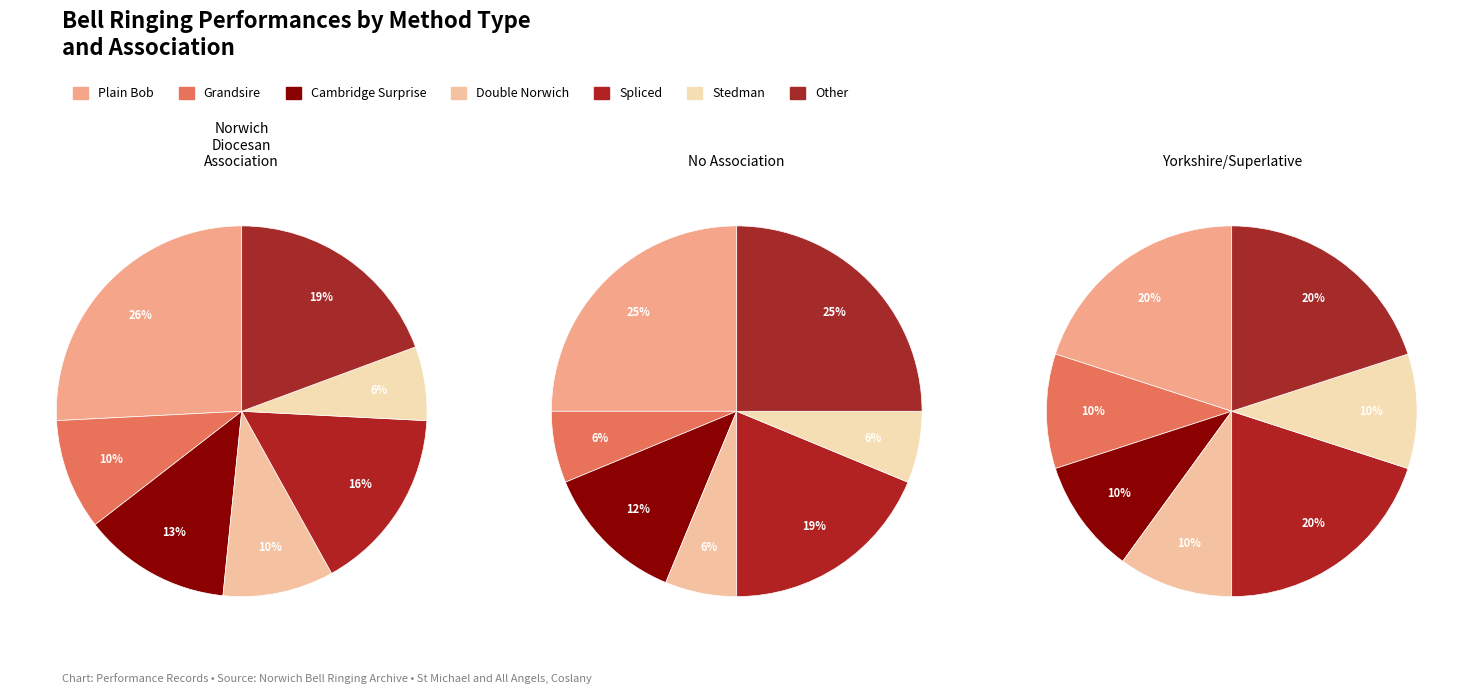

Does Grandsire account for over 50% of the chart?

No